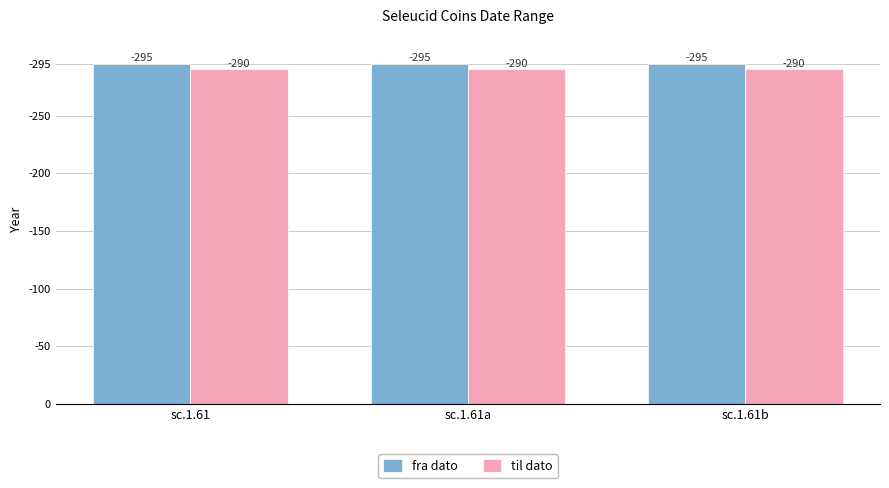

Does the chart contain any negative values?

No